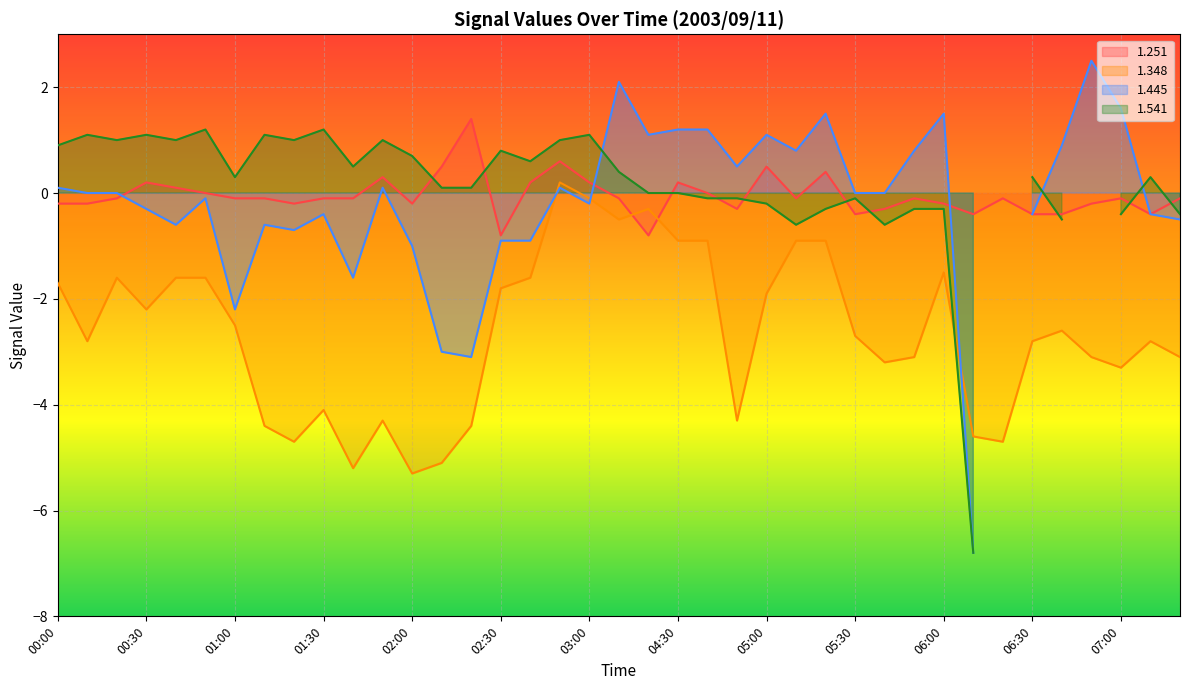

What is the label of the 13th point from the left?

02:00